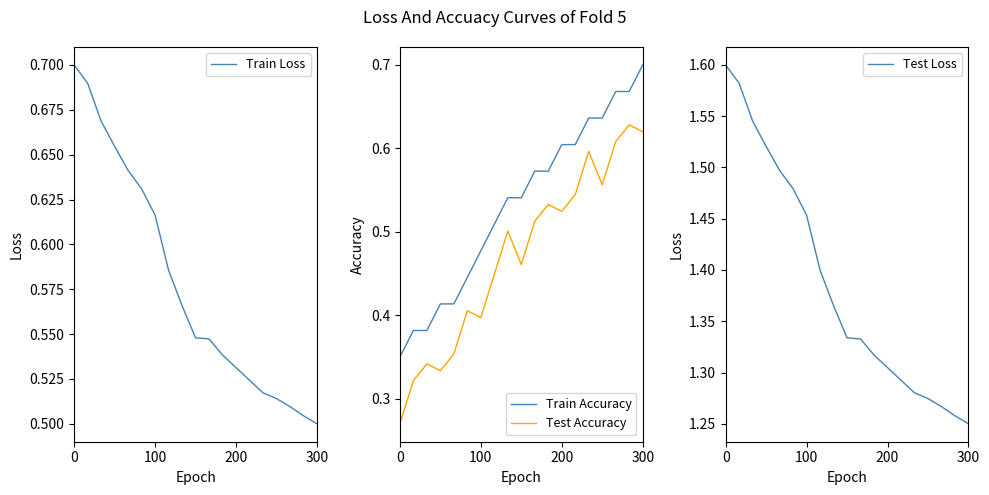

Reading right to left, list all the values displayed in this chart.

Train Loss: 0.5	0.5	0.5	0.5	0.5	0.5	0.5	0.5	0.5	0.5	0.6	0.6	0.6	0.6	0.6	0.7	0.7	0.7	0.7
Train Accuracy: 0.7	0.7	0.7	0.6	0.6	0.6	0.6	0.6	0.6	0.5	0.5	0.5	0.5	0.4	0.4	0.4	0.4	0.4	0.3
Test Accuracy: 0.6	0.6	0.6	0.6	0.6	0.5	0.5	0.5	0.5	0.5	0.5	0.4	0.4	0.4	0.4	0.3	0.3	0.3	0.3
Test Loss: 1.3	1.3	1.3	1.3	1.3	1.3	1.3	1.3	1.3	1.3	1.4	1.4	1.5	1.5	1.5	1.5	1.5	1.6	1.6